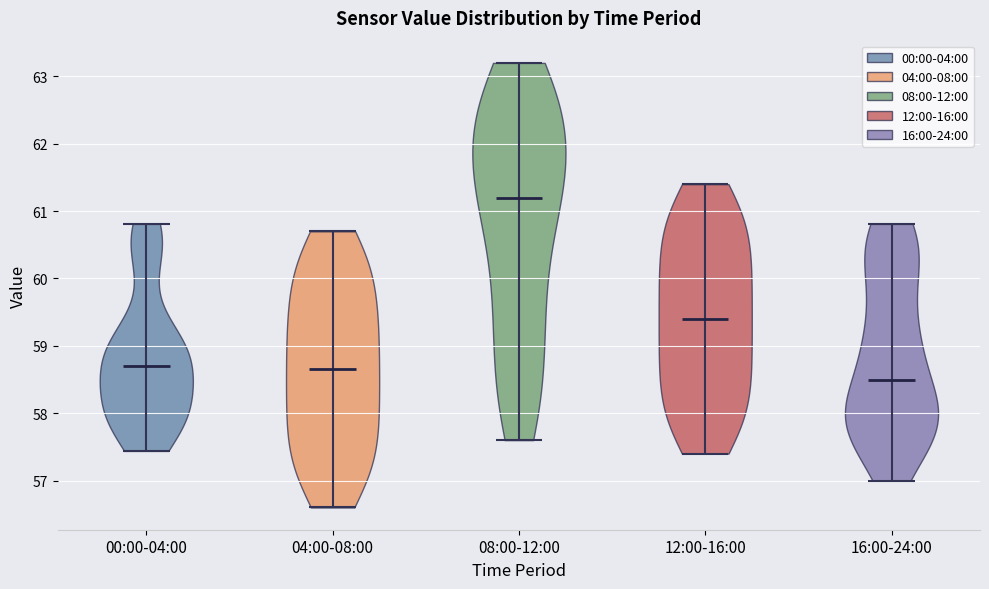

Where does the median line of the violin for 08:00-12:00 sit on the y-axis? The values are not printed on the chart, so give them approximately, as read against the axis.

61.2